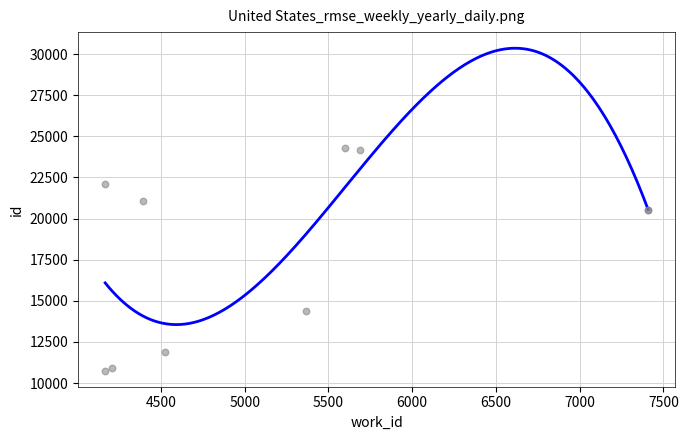

What is the change in value from 4209 to 4167?

+11172